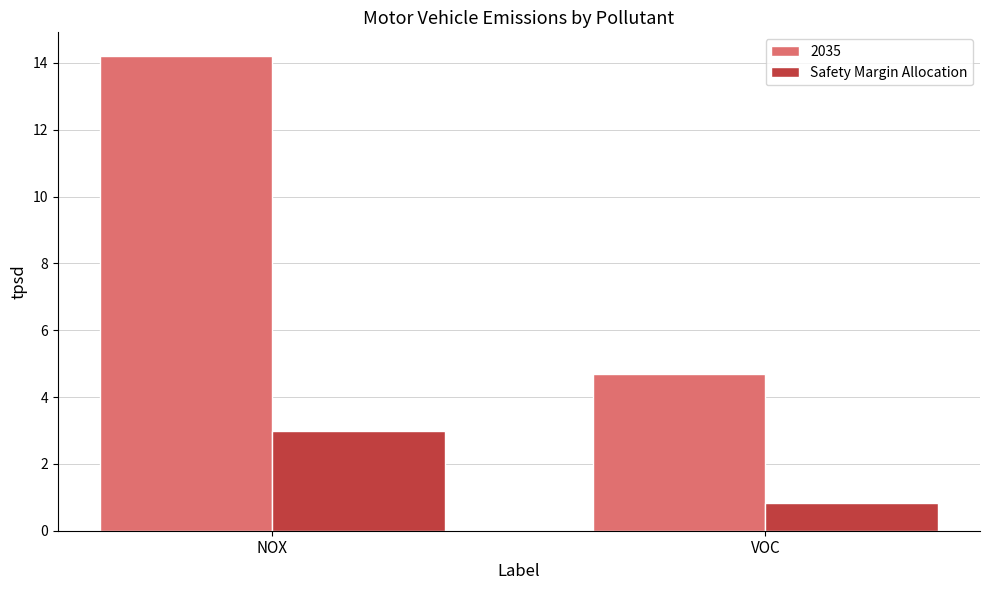

What is the label of the 1st bar from the right?

VOC